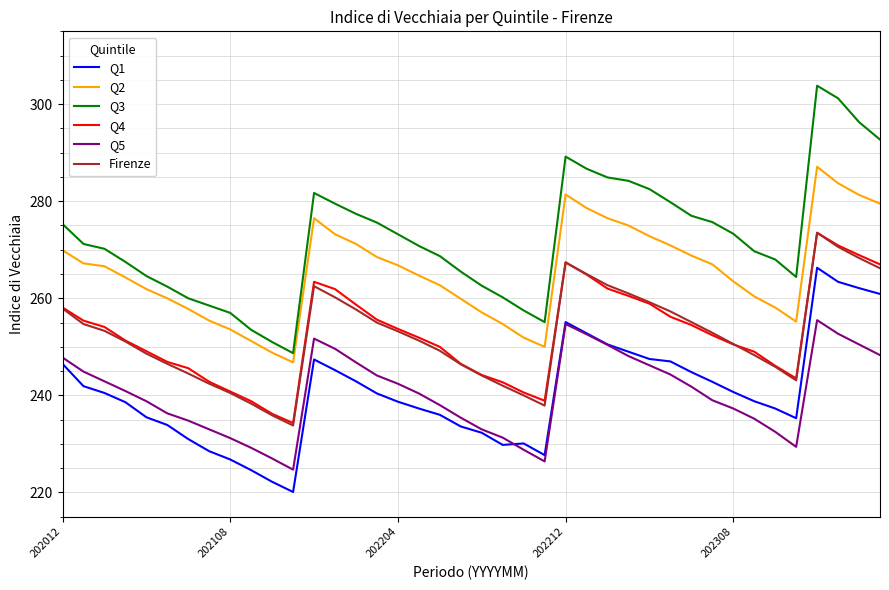

What are all the series names shown in the legend?

Q1, Q2, Q3, Q4, Q5, Firenze